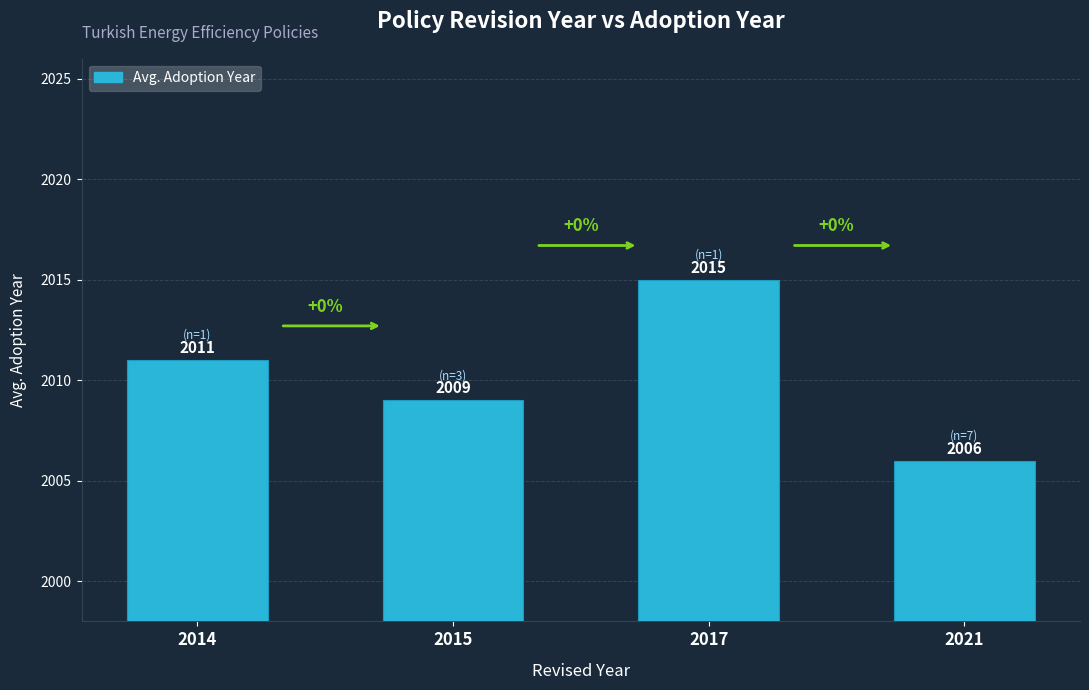

What is the ratio of the value at 2021 to the value at 2014?

1.0